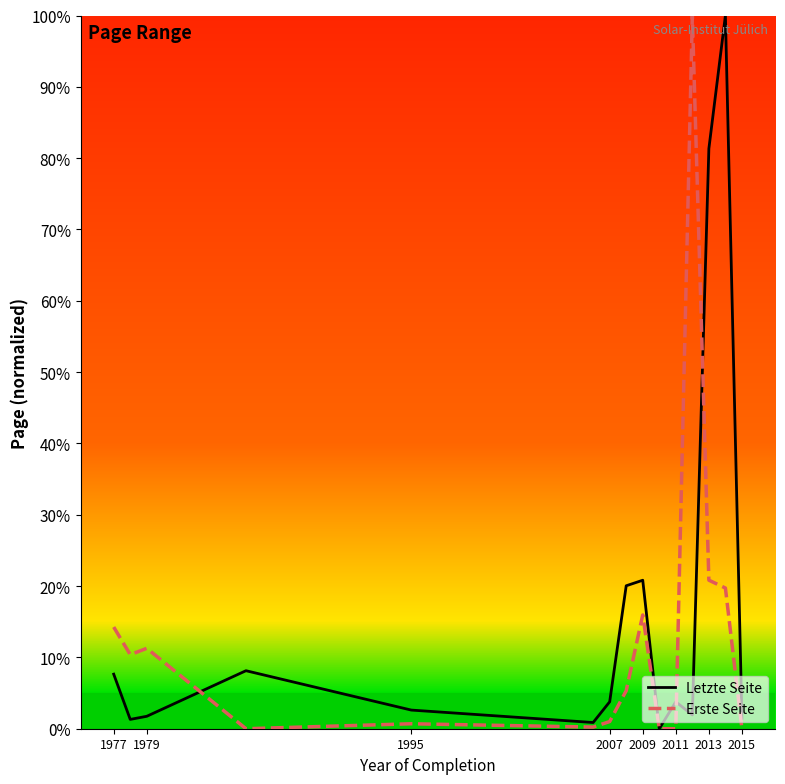

What are all the series names shown in the legend?

Letzte Seite, Erste Seite